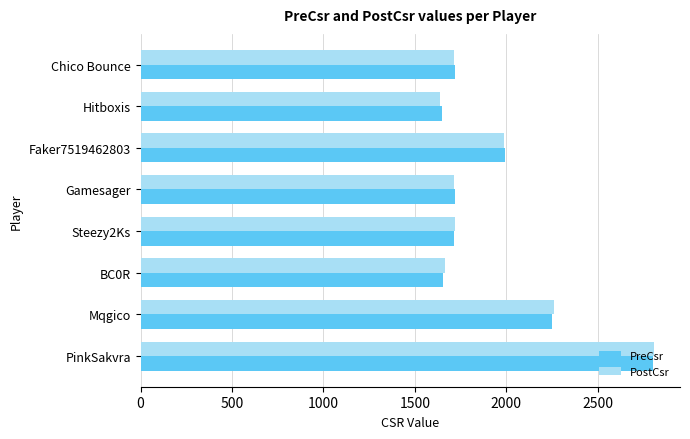

What is the sum of all PreCsr values?

15502